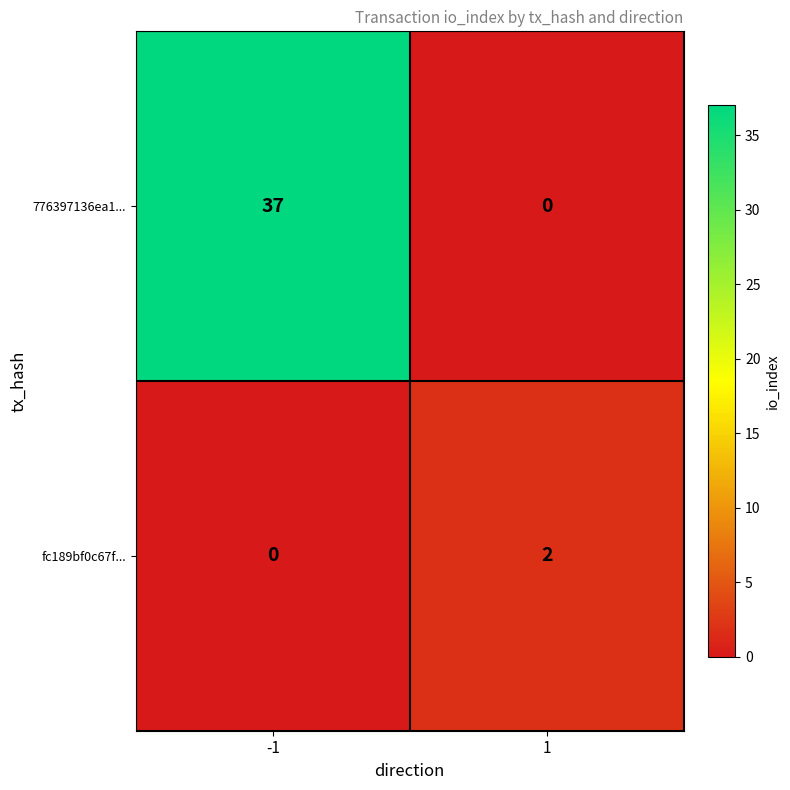

Is it true that 776397136ea1... equals -19 at 1?

False